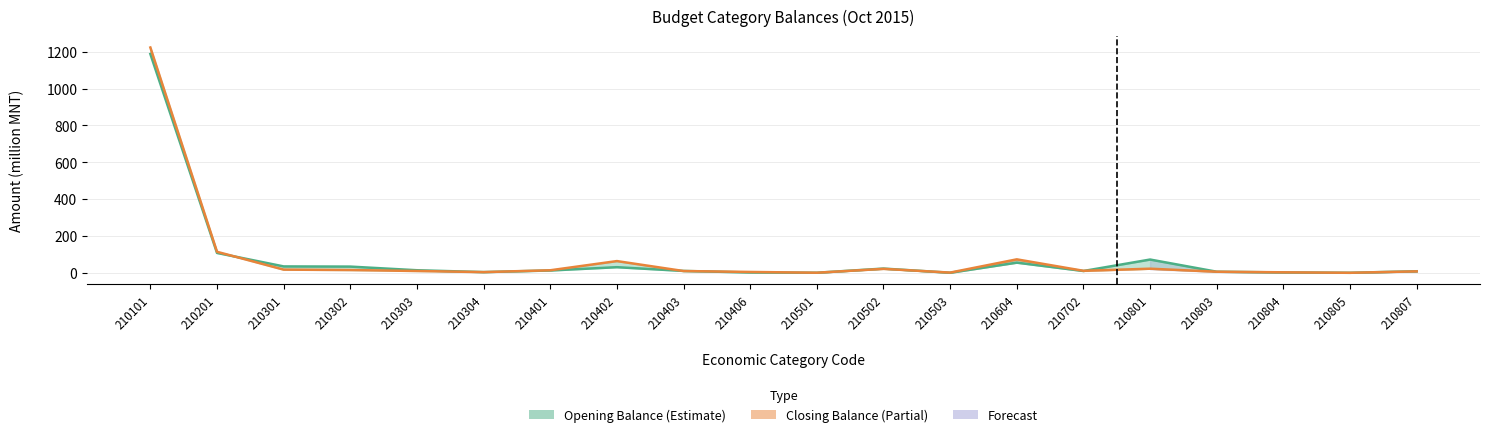

How many data points in Closing Balance (end) are less than 11?

10